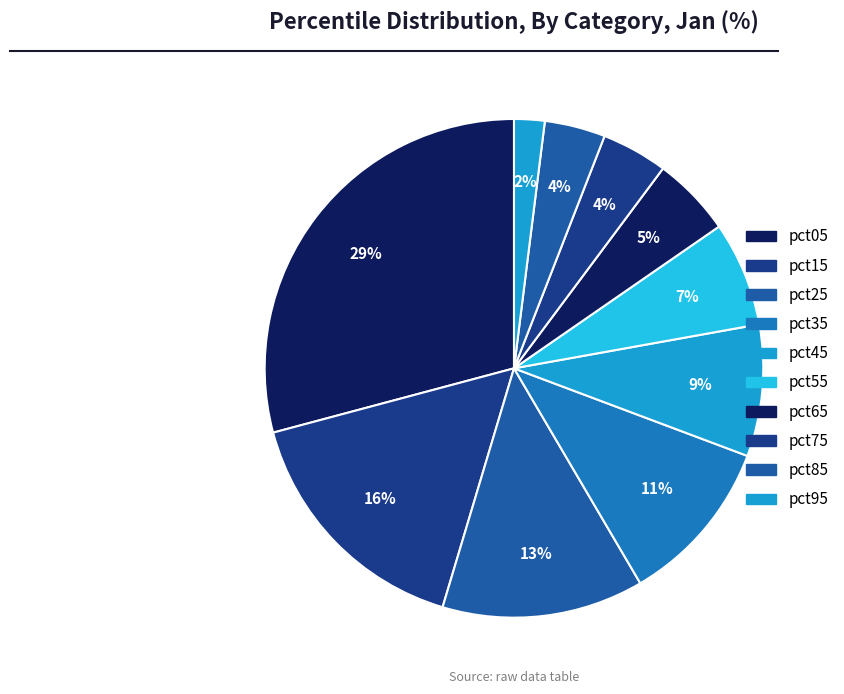

Which slice is the largest?

pct05